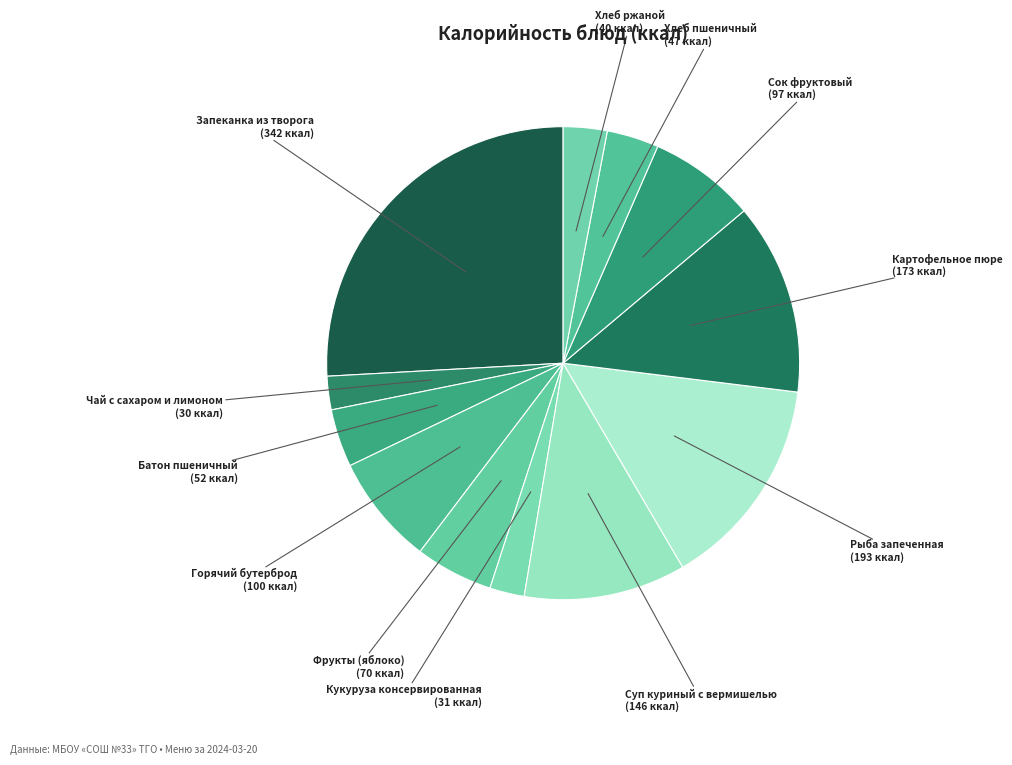

Which slice is the largest?

Запеканка из творога